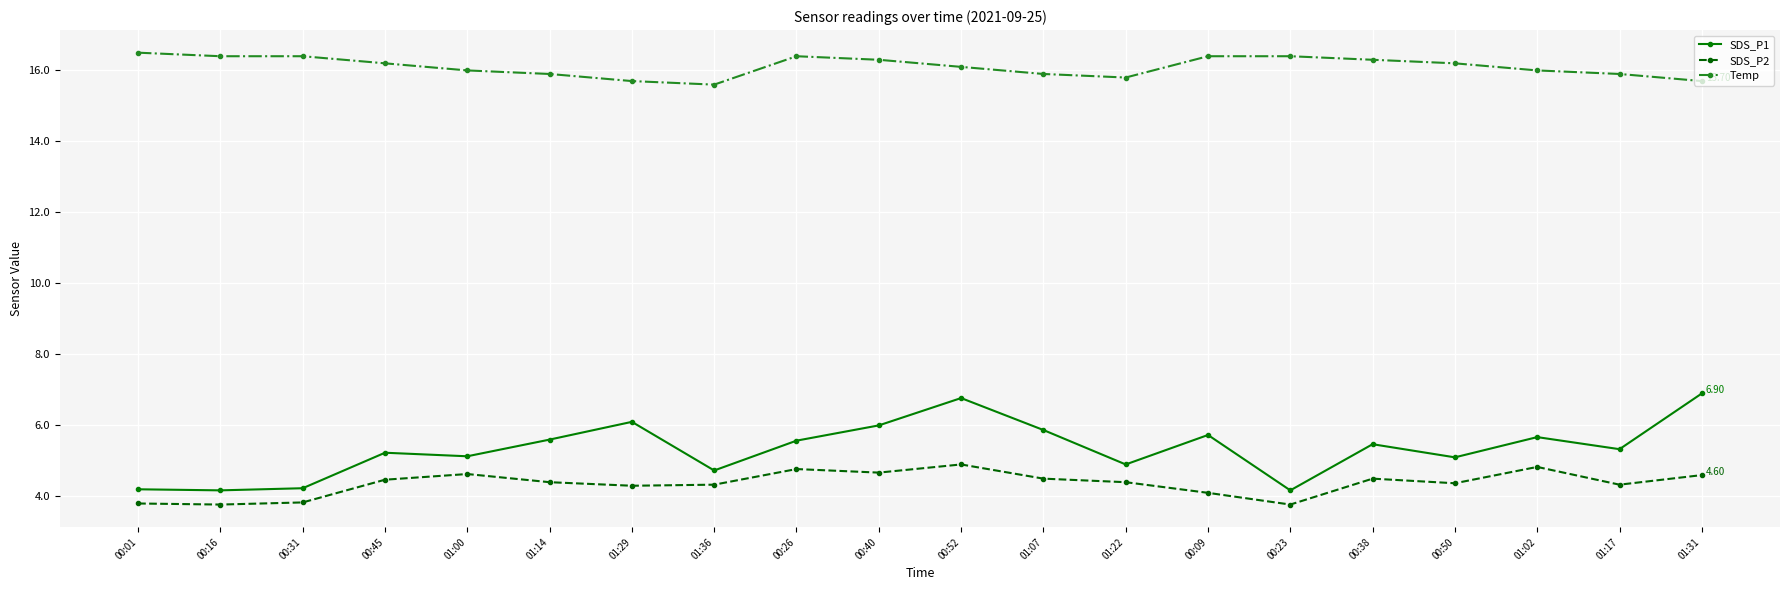

What is the lowest value of the Temp series?

15.6